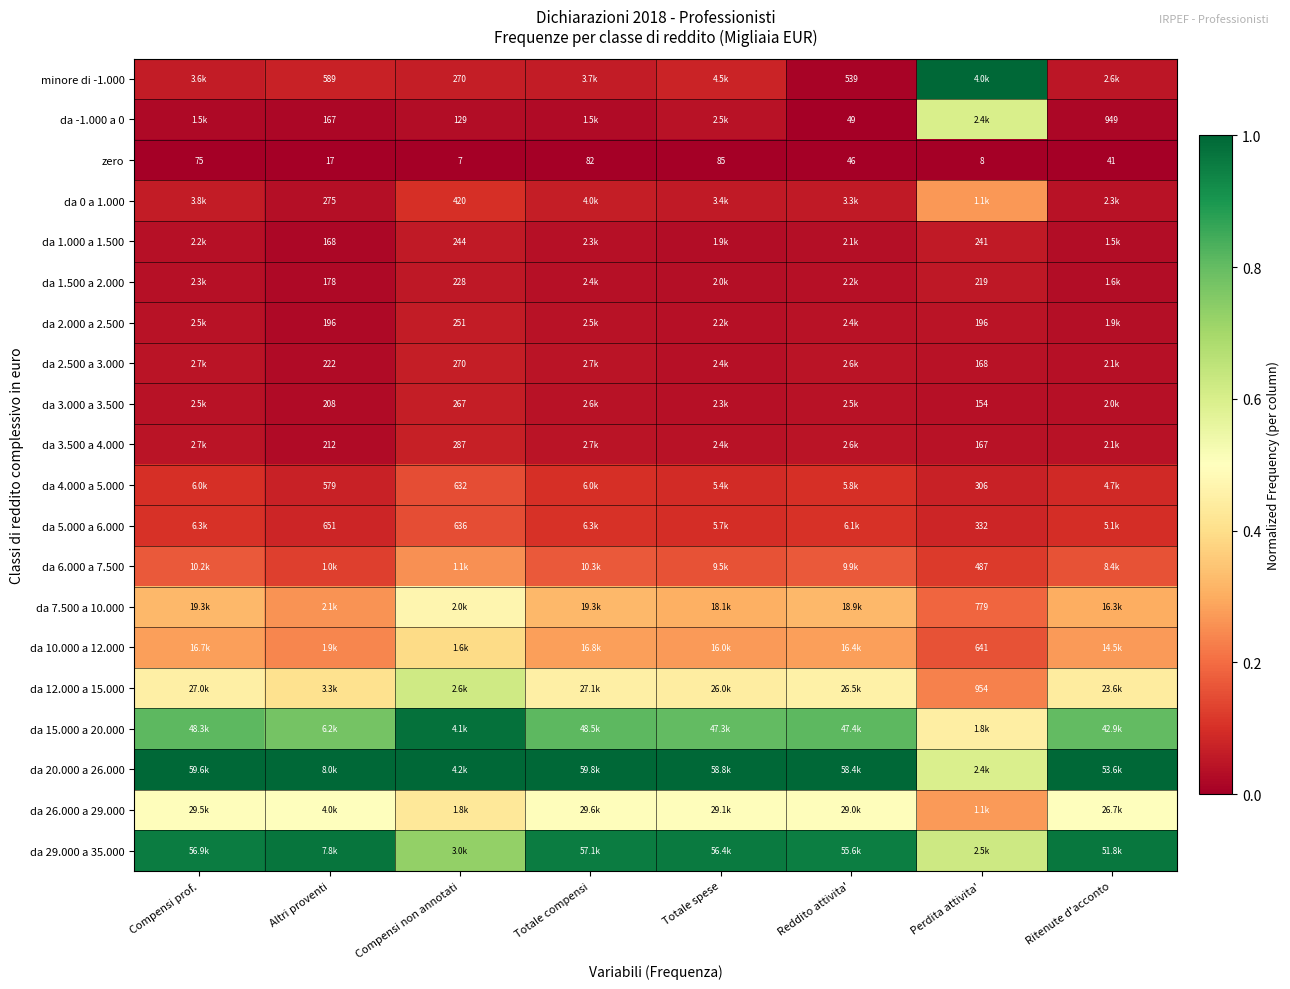

The value of da 0 a 1.000 at Totale spese is 0.0. True or false?

False